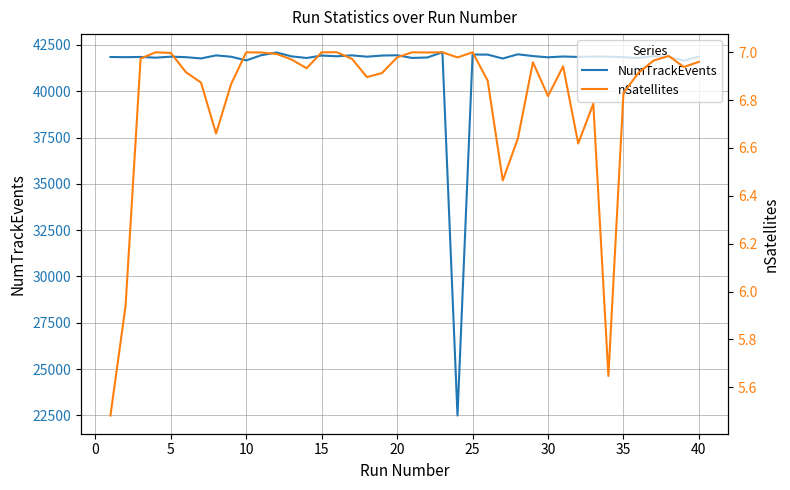

How many interior local valleys does the nSatellites series have?

10